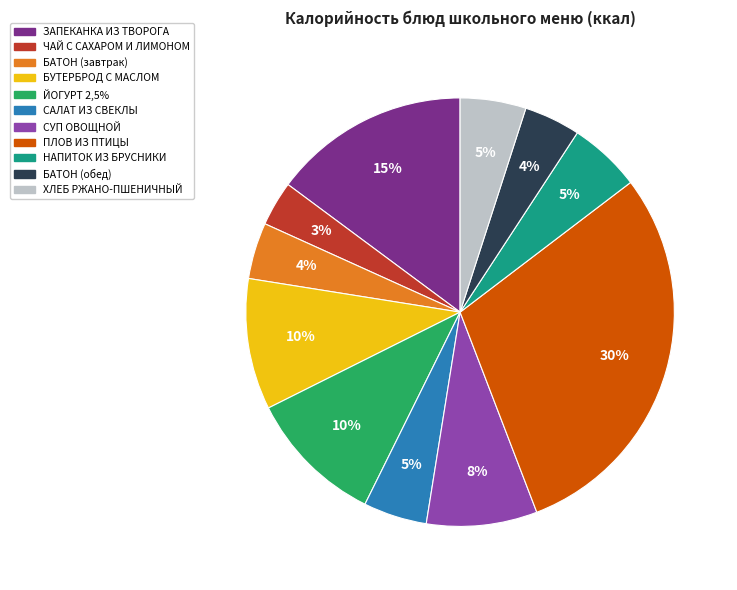

Which category has the smallest portion of the pie?

ЧАЙ С САХАРОМ И ЛИМОНОМ